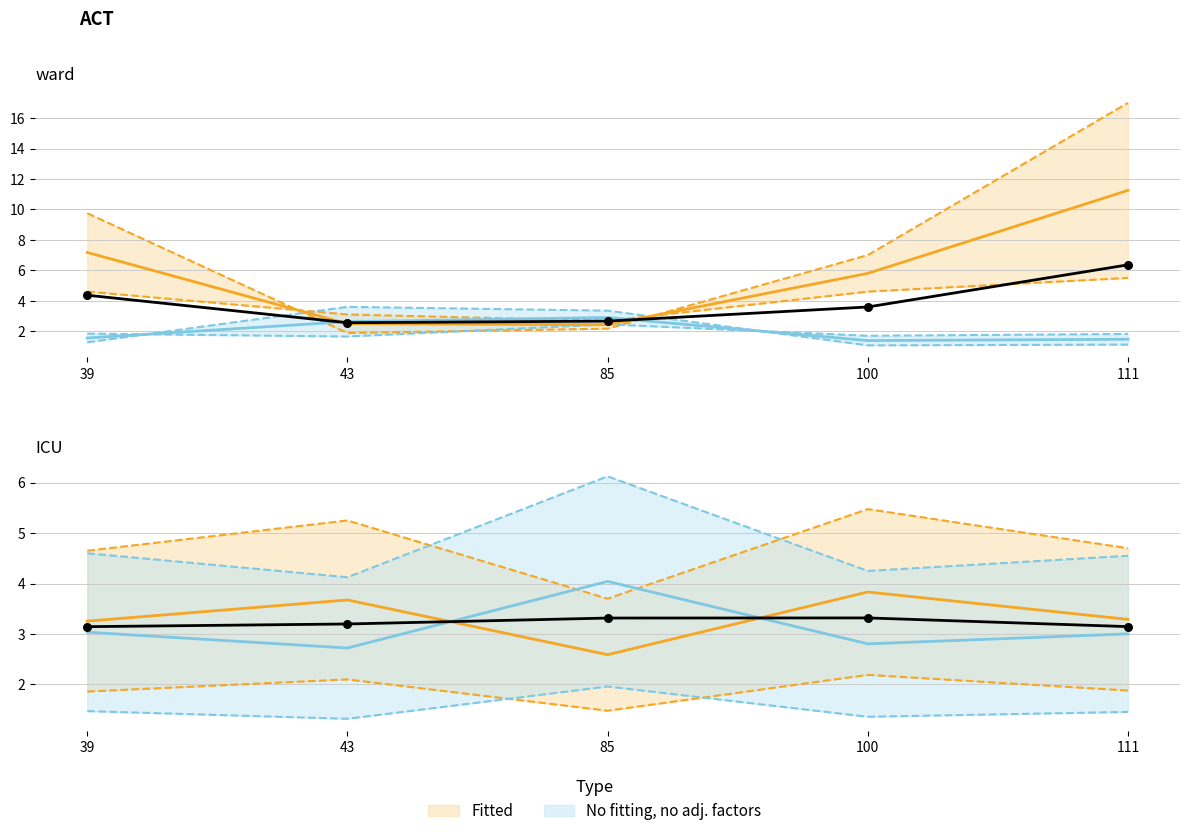

At which category is the sum across all series the highest?

111